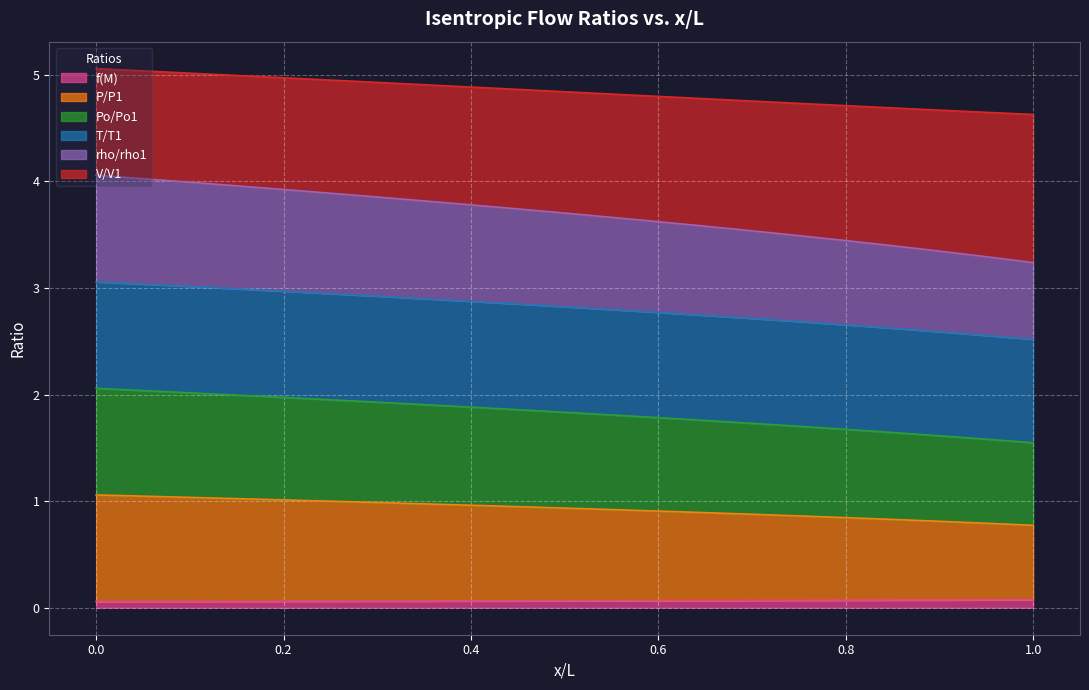

What is the maximum value for f(M)?

0.1